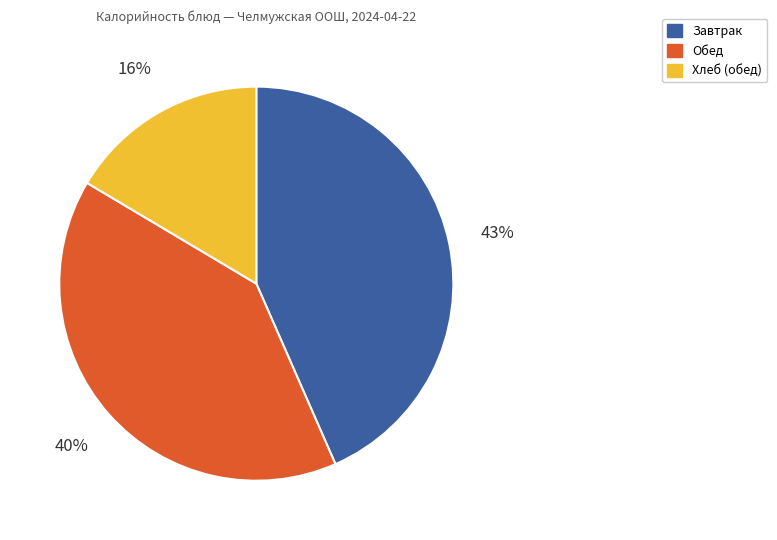

To the nearest percent, what is the difference between the largest and smallest slice percentages?

27%